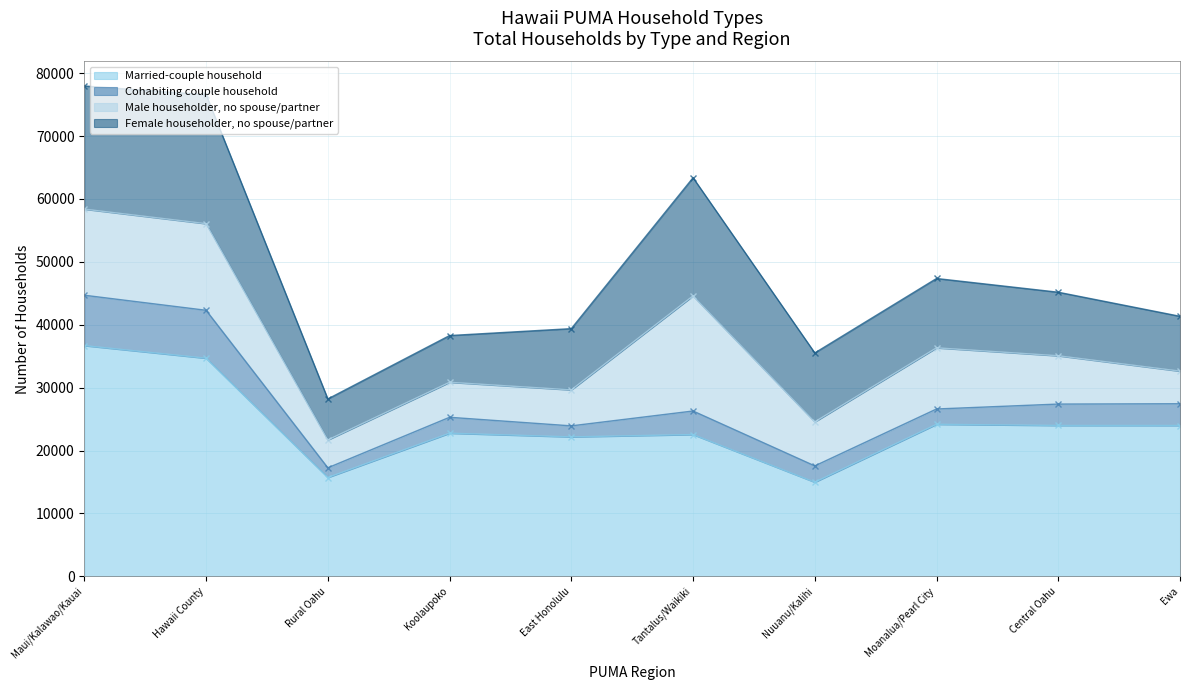

How many data points in Male householder, no spouse/partner are less than 7673?

5